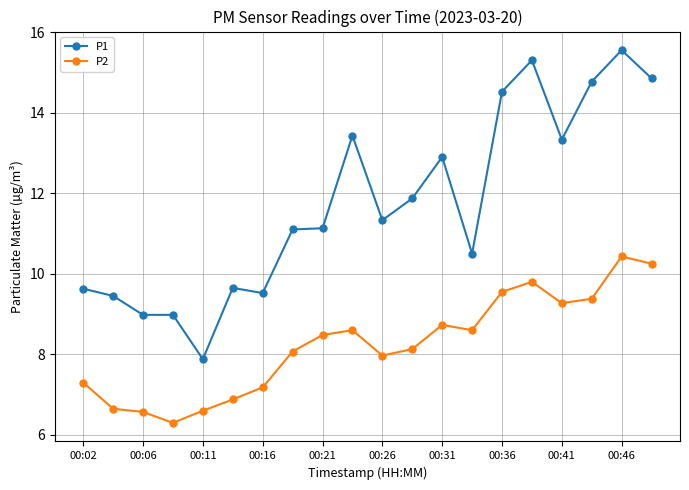

How many data points does each series have?

20